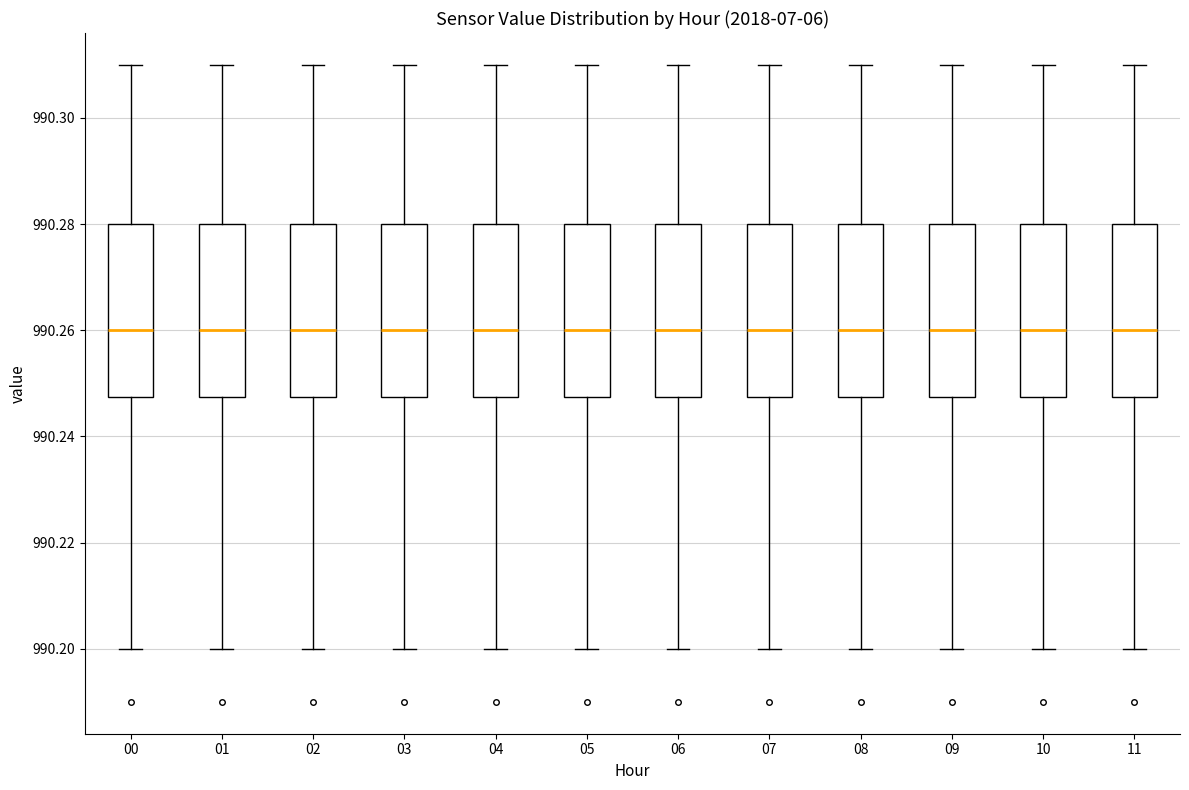

Where does the lower whisker of the box at x = 07 end on the y-axis? The values are not printed on the chart, so give them approximately, as read against the axis.

990.200